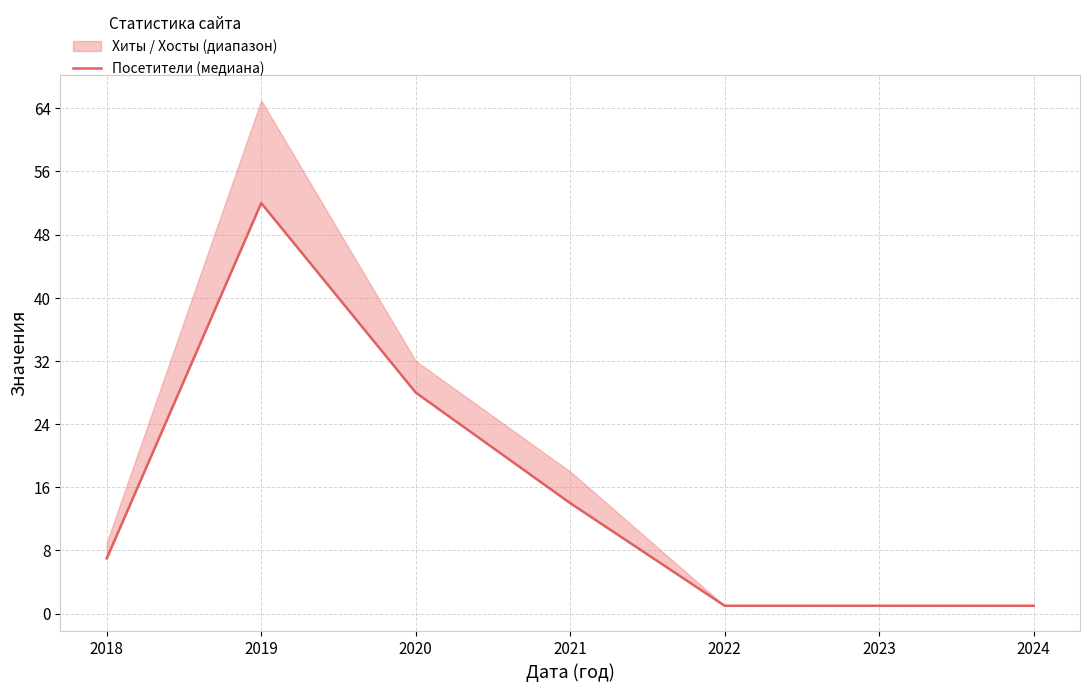

True or false: there are more than 1 points higher than both neighbors.

False